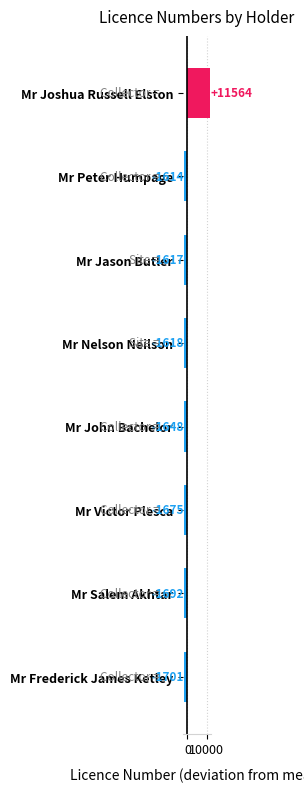

Which category has the lowest value across all series?

Mr Frederick James Ketley